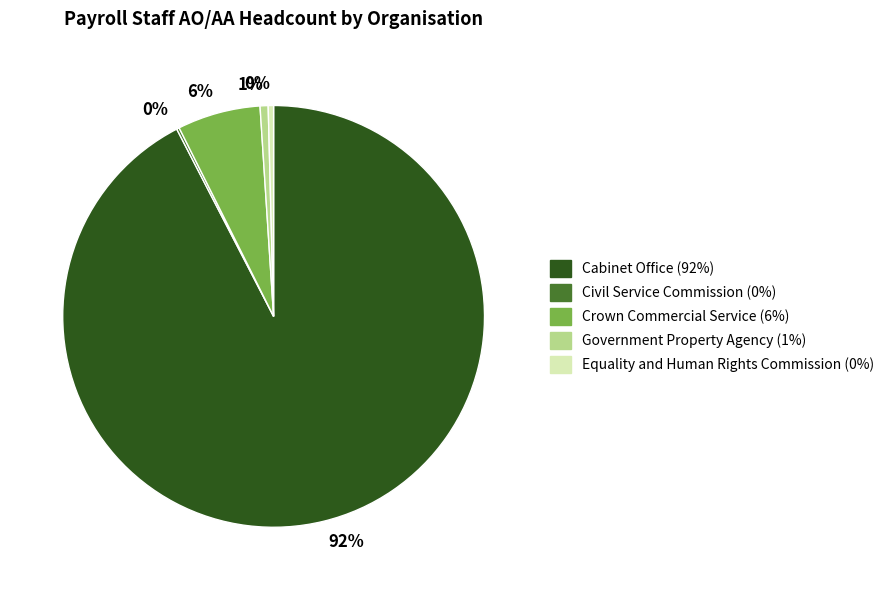

To the nearest percent, what is the combined percentage of Equality and Human Rights Commission and Government Property Agency?

1%